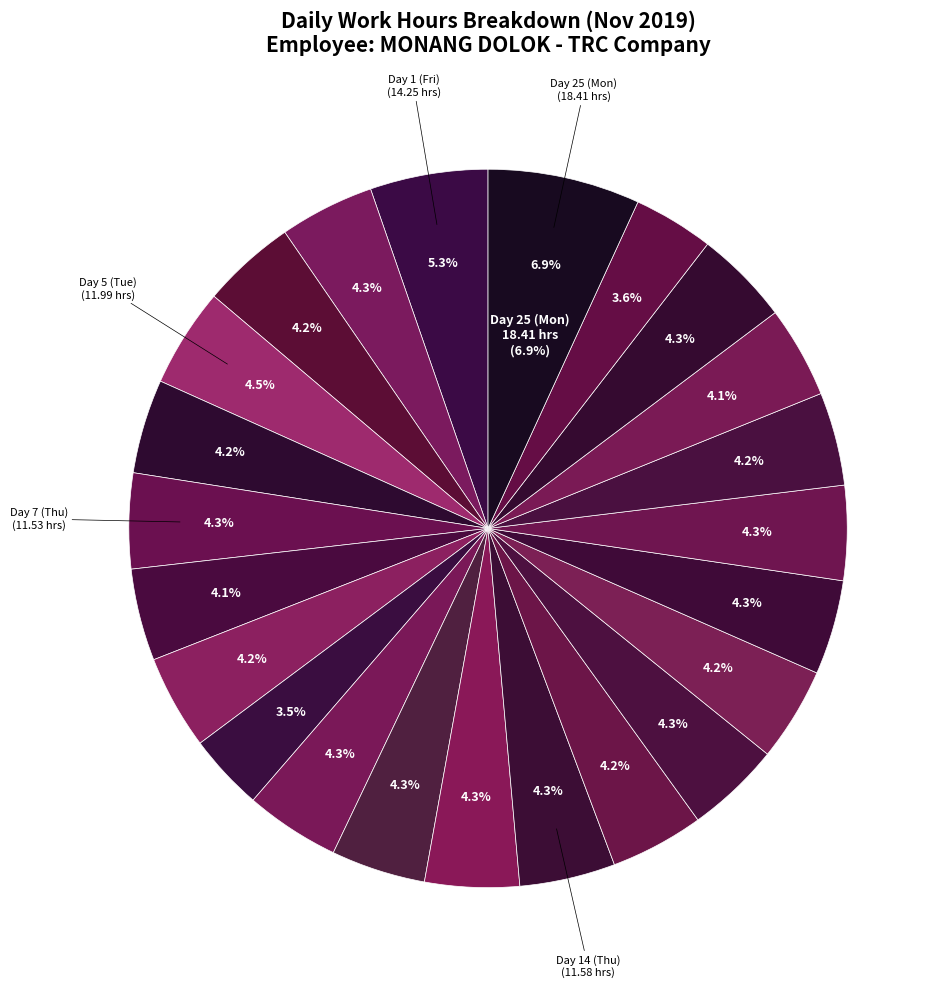

Does Day 19 represent more than half of the total?

No